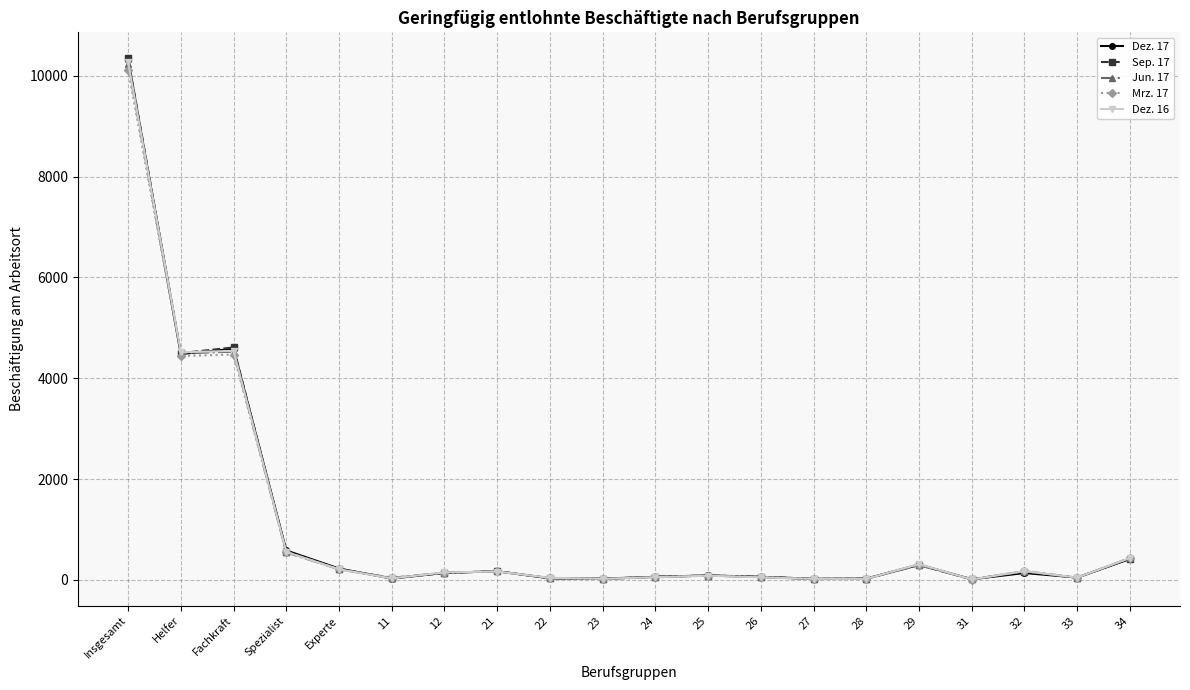

What position from the left is 31?

17